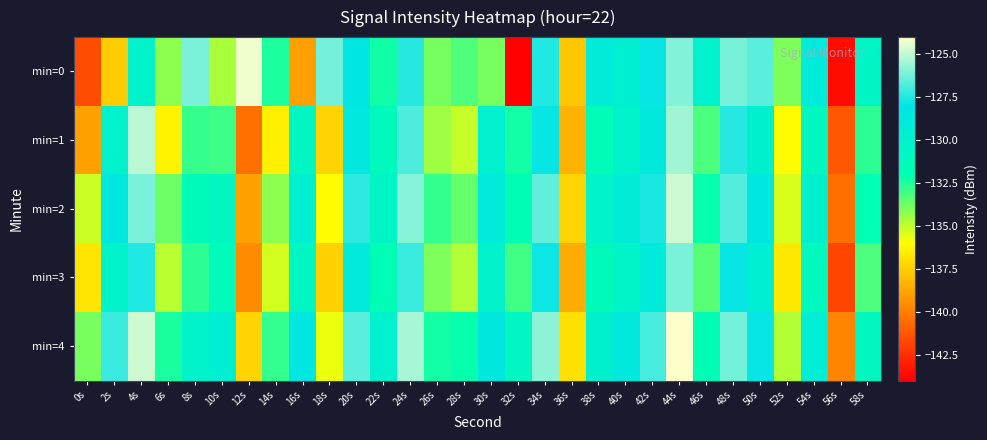

Reading left to right, extract all data points from this chart.

min=0: 0s=-141.6	2s=-137.6	4s=-130.0	6s=-134.2	8s=-126.1	10s=-134.7	12s=-124.3	14s=-132.4	16s=-139.0	18s=-126.2	20s=-128.2	22s=-132.2	24s=-127.4	26s=-133.9	28s=-133.2	30s=-133.8	32s=-143.9	34s=-127.5	36s=-137.7	38s=-129.1	40s=-129.6	42s=-127.9	44s=-125.9	46s=-129.9	48s=-126.1	50s=-126.6	52s=-134.0	54s=-128.9	56s=-143.6	58s=-130.5
min=1: 0s=-138.9	2s=-130.0	4s=-125.1	6s=-136.4	8s=-132.9	10s=-133.0	12s=-140.5	14s=-136.5	16s=-130.7	18s=-137.3	20s=-128.5	22s=-131.2	24s=-126.8	26s=-134.5	28s=-135.1	30s=-129.7	32s=-132.3	34s=-127.9	36s=-138.4	38s=-131.6	40s=-130.1	42s=-128.7	44s=-125.5	46s=-133.2	48s=-127.4	50s=-129.8	52s=-136.1	54s=-130.9	56s=-141.2	58s=-132.7
min=2: 0s=-135.2	2s=-128.4	4s=-126.1	6s=-133.7	8s=-131.5	10s=-130.8	12s=-138.9	14s=-134.2	16s=-129.6	18s=-136.1	20s=-127.3	22s=-130.5	24s=-125.9	26s=-132.8	28s=-133.6	30s=-128.9	32s=-131.7	34s=-126.5	36s=-137.3	38s=-130.2	40s=-129.1	42s=-127.6	44s=-124.8	46s=-132.1	48s=-126.7	50s=-128.3	52s=-135.4	54s=-129.8	56s=-140.5	58s=-131.9
min=3: 0s=-136.8	2s=-130.2	4s=-127.5	6s=-134.9	8s=-132.7	10s=-131.4	12s=-139.6	14s=-135.3	16s=-130.8	18s=-137.4	20s=-128.9	22s=-131.7	24s=-127.1	26s=-134.0	28s=-134.8	30s=-130.1	32s=-133.0	34s=-127.8	36s=-138.6	38s=-131.5	40s=-130.4	42s=-128.9	44s=-126.1	46s=-133.4	48s=-127.9	50s=-129.5	52s=-136.7	54s=-131.1	56s=-141.8	58s=-133.2
min=4: 0s=-133.9	2s=-127.1	4s=-124.8	6s=-132.4	8s=-130.2	10s=-129.5	12s=-137.3	14s=-132.8	16s=-128.3	18s=-135.7	20s=-126.6	22s=-129.9	24s=-125.4	26s=-132.3	28s=-132.1	30s=-128.4	32s=-130.7	34s=-125.8	36s=-136.9	38s=-129.8	40s=-128.7	42s=-126.9	44s=-123.8	46s=-131.7	48s=-126.2	50s=-127.9	52s=-134.8	54s=-129.2	56s=-139.8	58s=-131.0